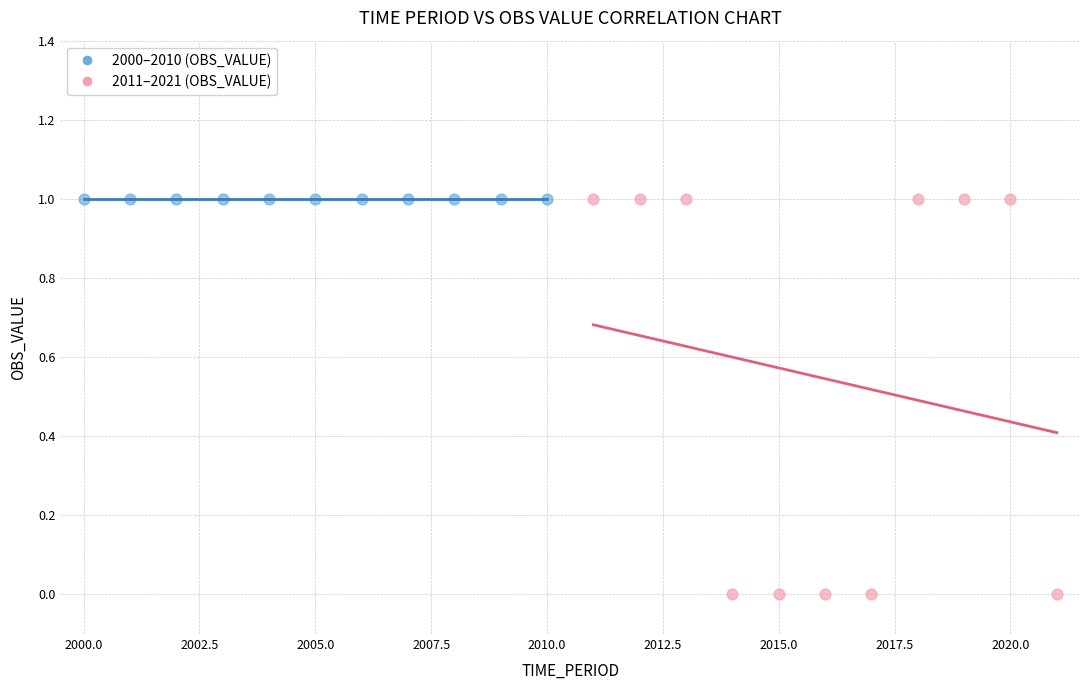

Which series contains the lowest Y value?

2011–2021 (OBS_VALUE)